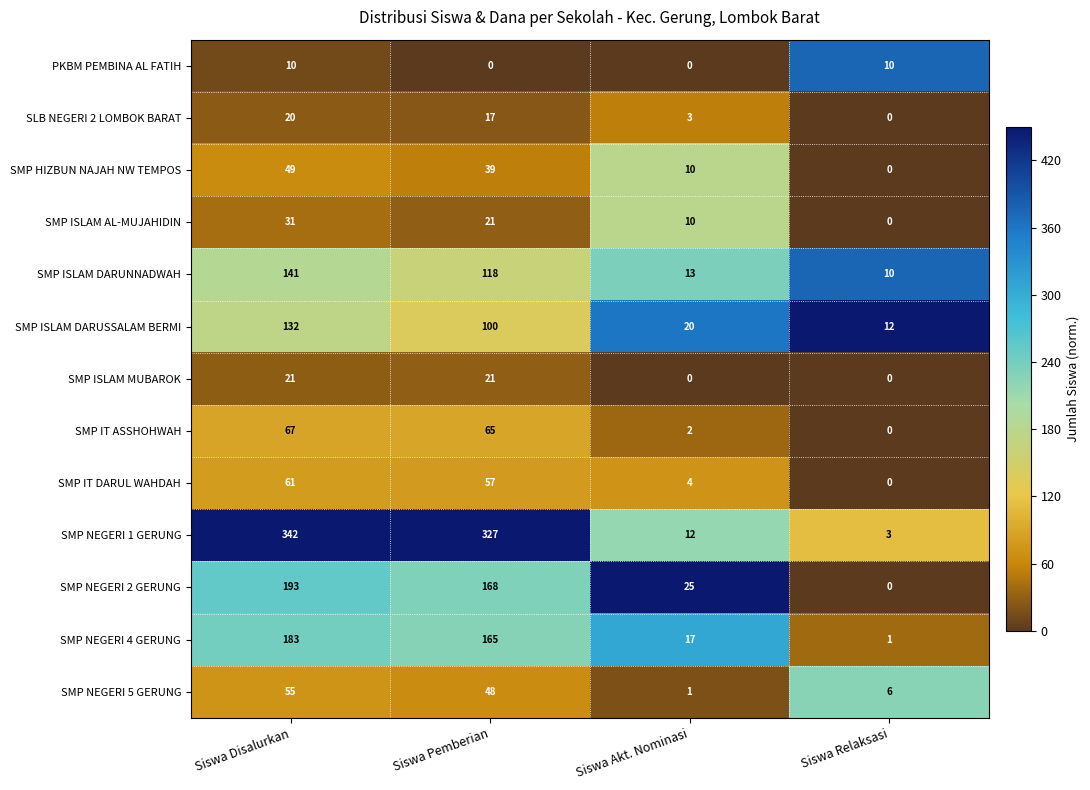

True or false: SLB NEGERI 2 LOMBOK BARAT has a value of 25 at Siswa Pemberian.

False